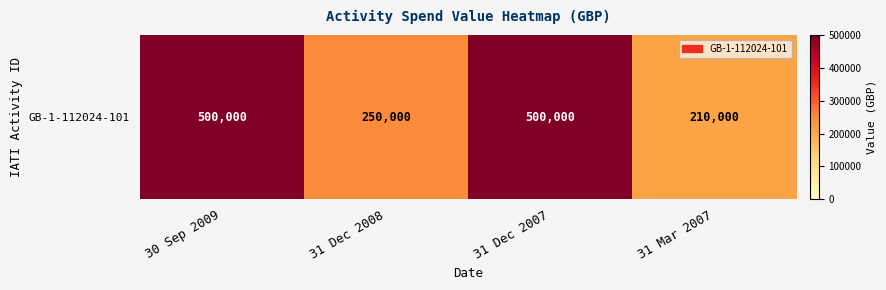

Read the value at 30 Sep 2009, to the nearest 50.

500000